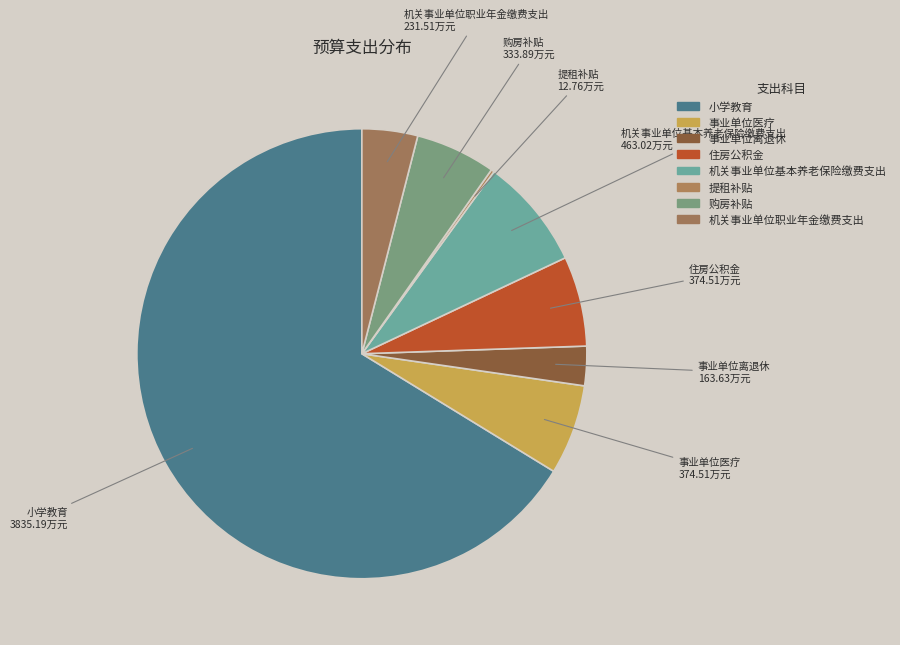

Count the number of slices in the pie.

8